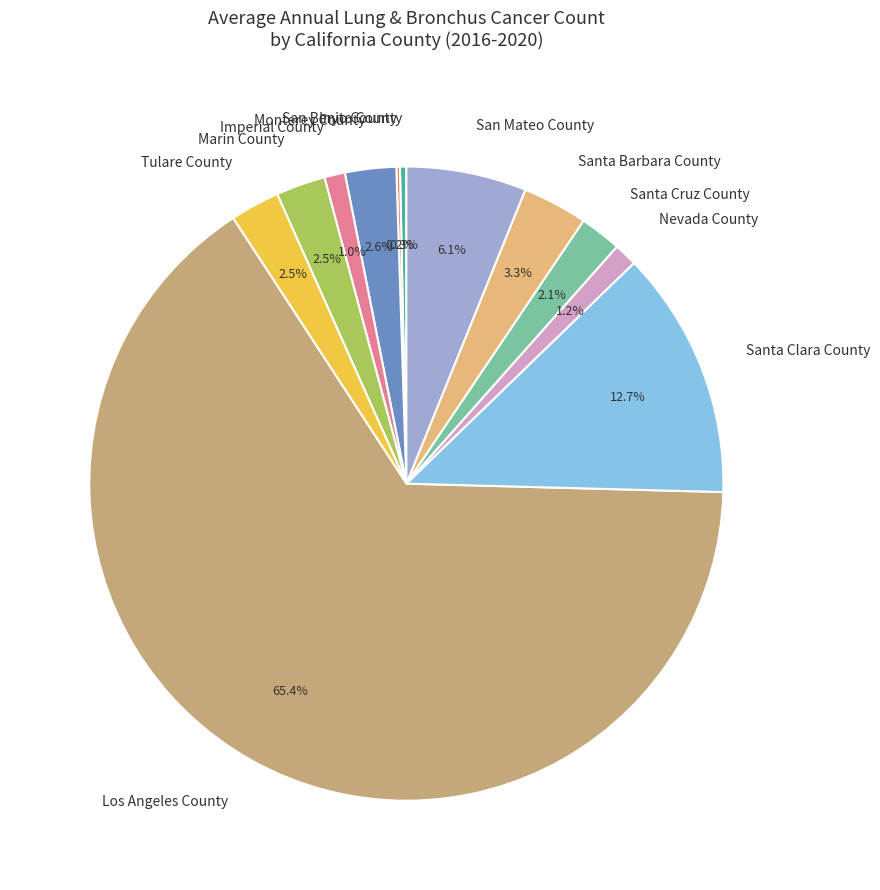

Approximately how many times larger is the value at Imperial County compared to San Benito County?

3.2